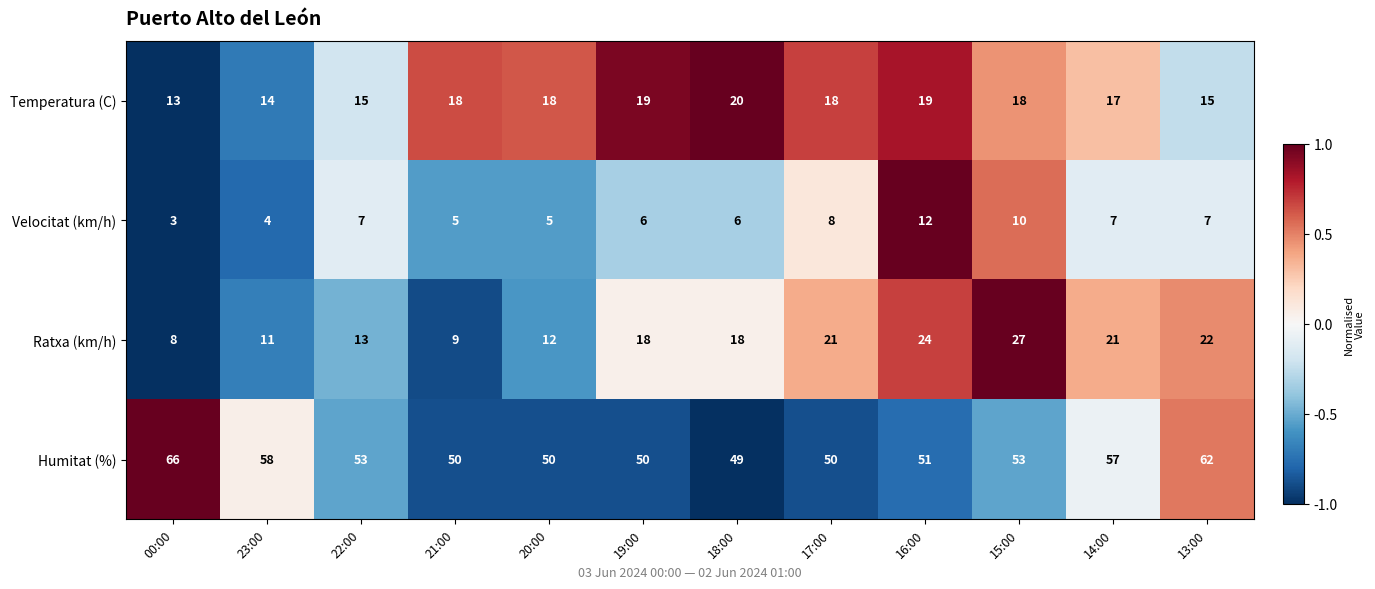

How many series are shown in this chart?

4